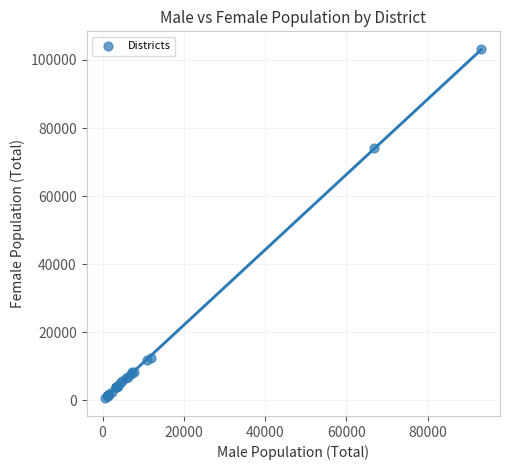

What Y value in the scatter plot is closest to 51953?

74064